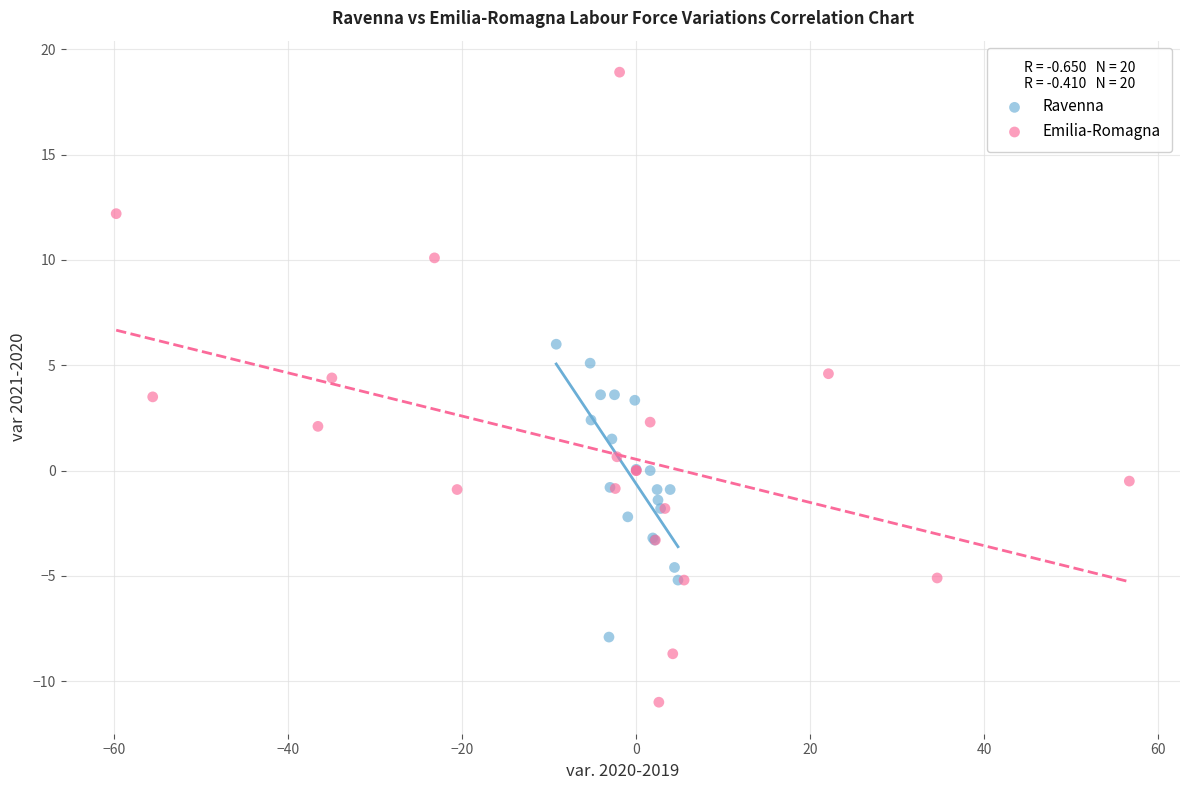

What are all the series names shown in the legend?

Ravenna, Emilia-Romagna